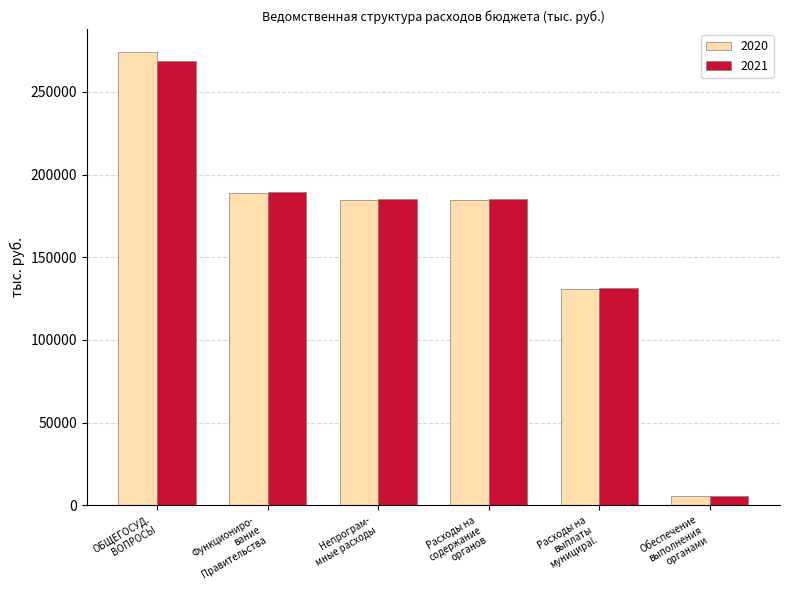

At which label does 2021 reach its peak?

ОБЩЕГОСУД.
ВОПРОСЫ